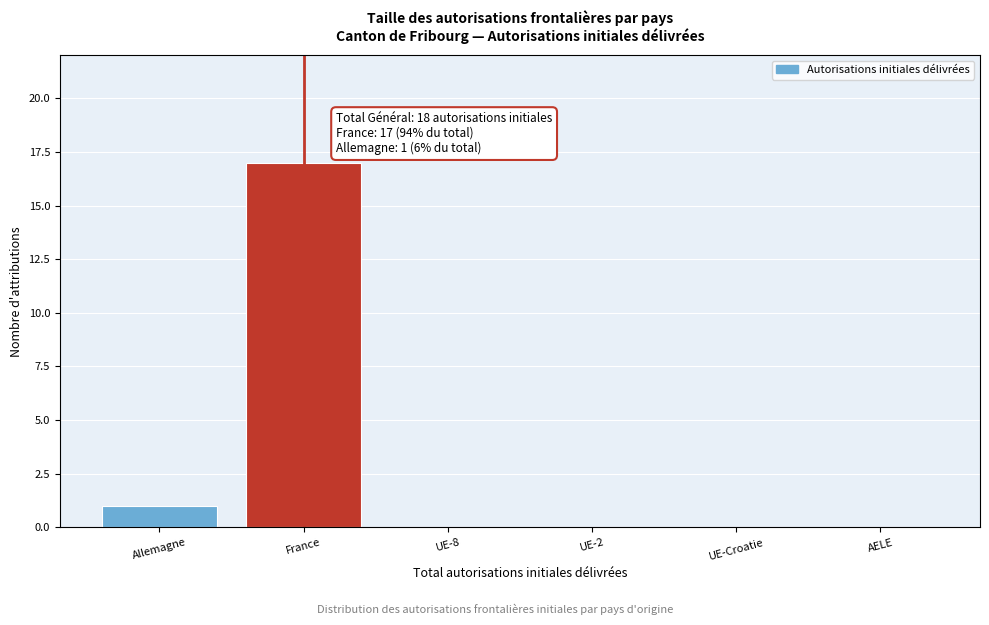

Reading left to right, transcribe all the data shown in this chart.

Allemagne=1	France=17	UE-8=0	UE-2=0	UE-Croatie=0	AELE=0